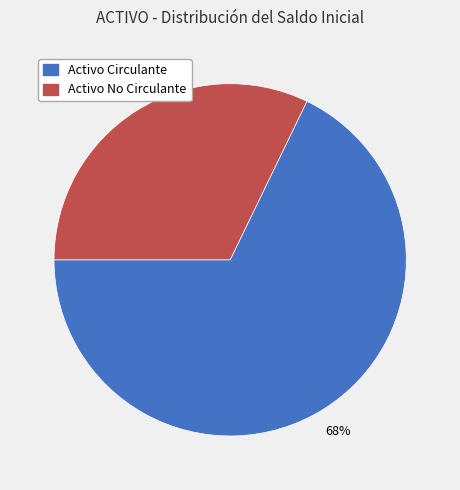

To the nearest percent, what percentage of the pie is Activo Circulante?

68%